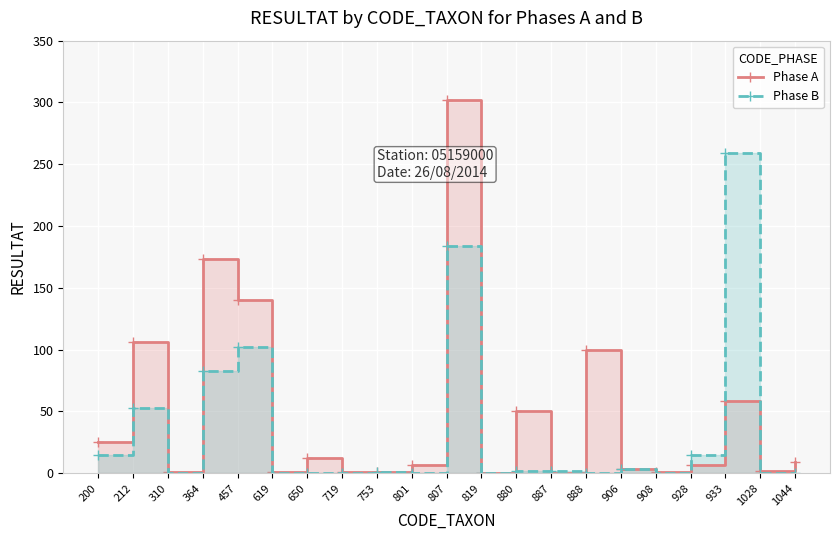

Which series has the widest spread of values?

Phase A